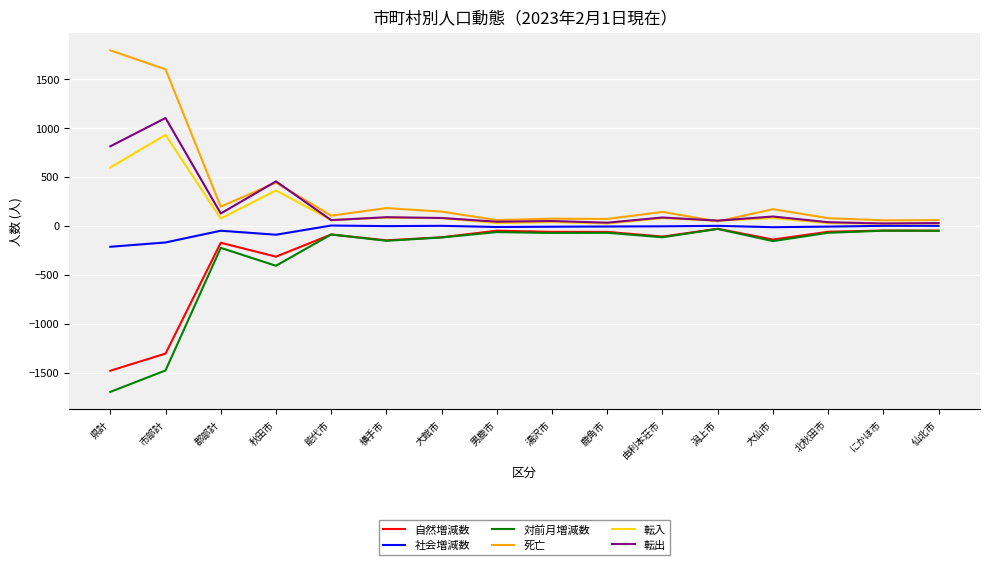

How many distinct data groups are displayed?

6